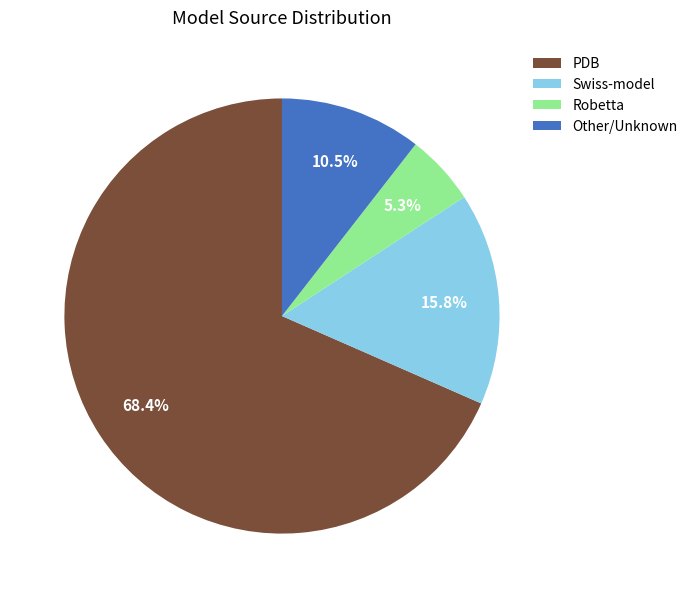

What is the majority slice?

PDB